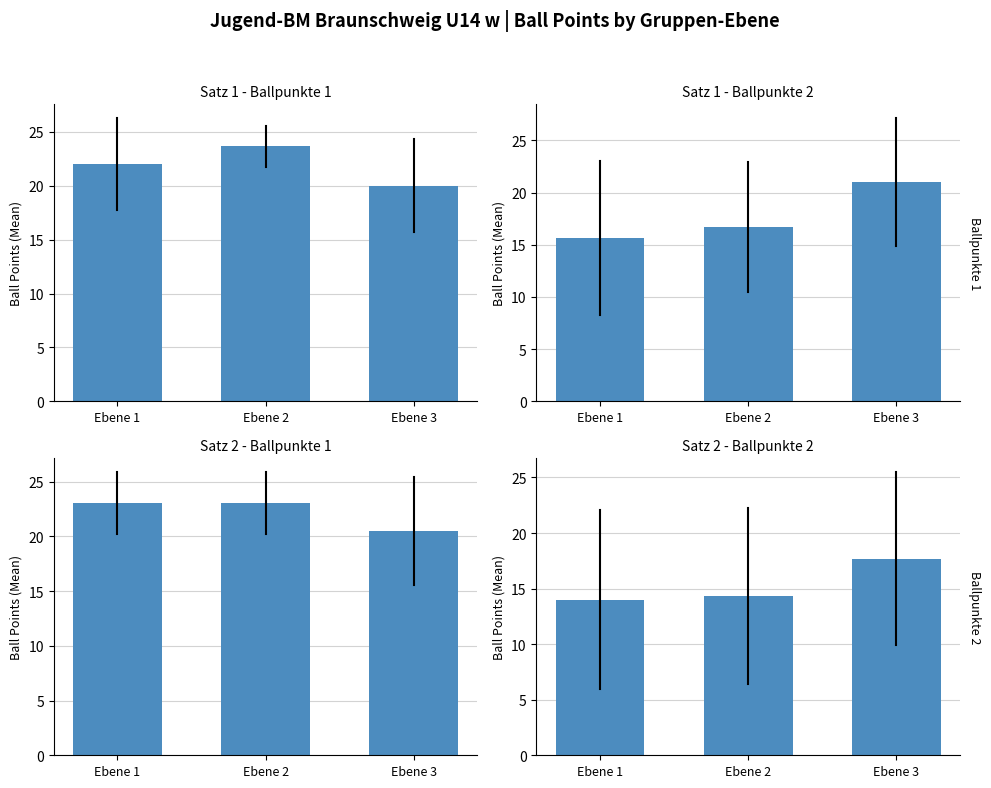

Count the number of categories in the chart.

3